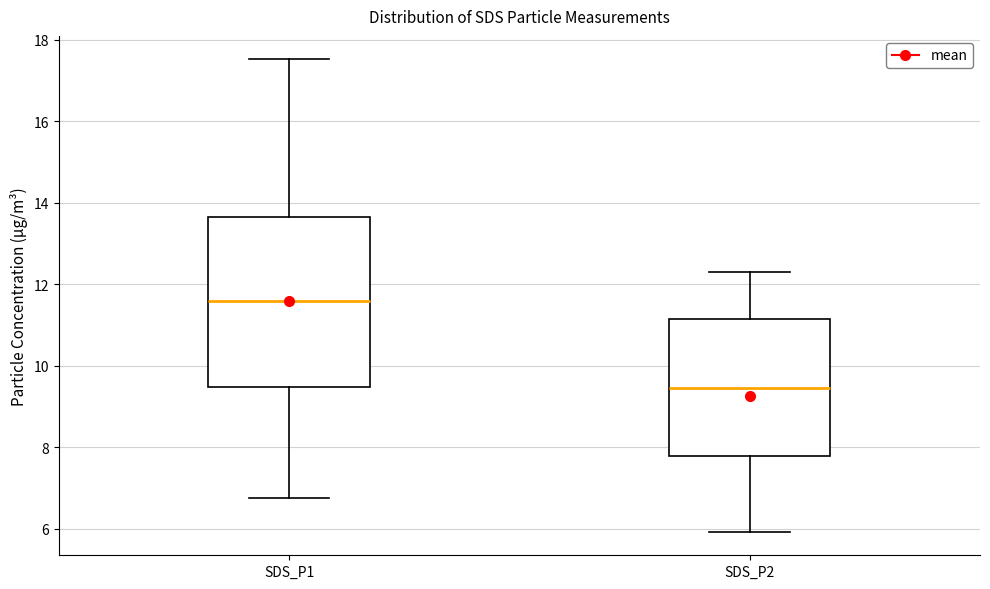

Comparing the boxes themselves (not the whiskers), which one is the tallest?

SDS_P1